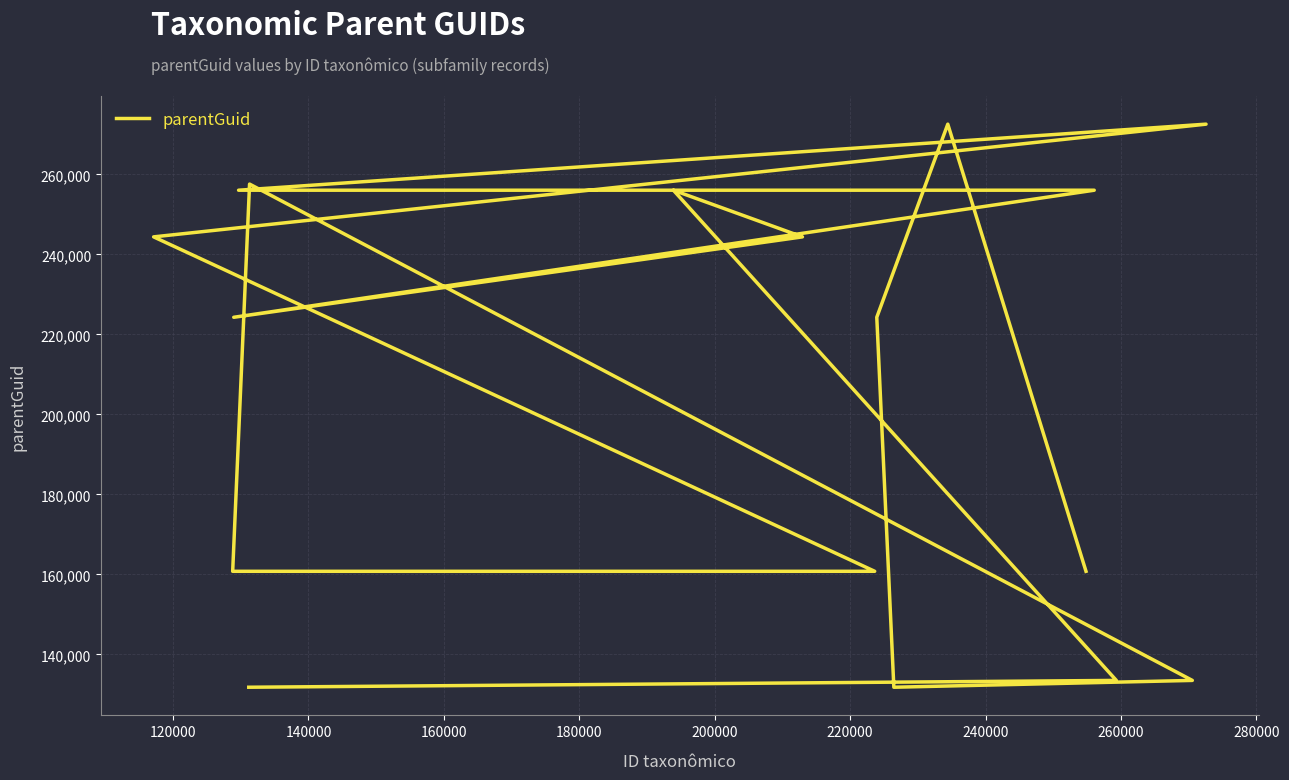

Which label corresponds to the largest value in the chart?

240000